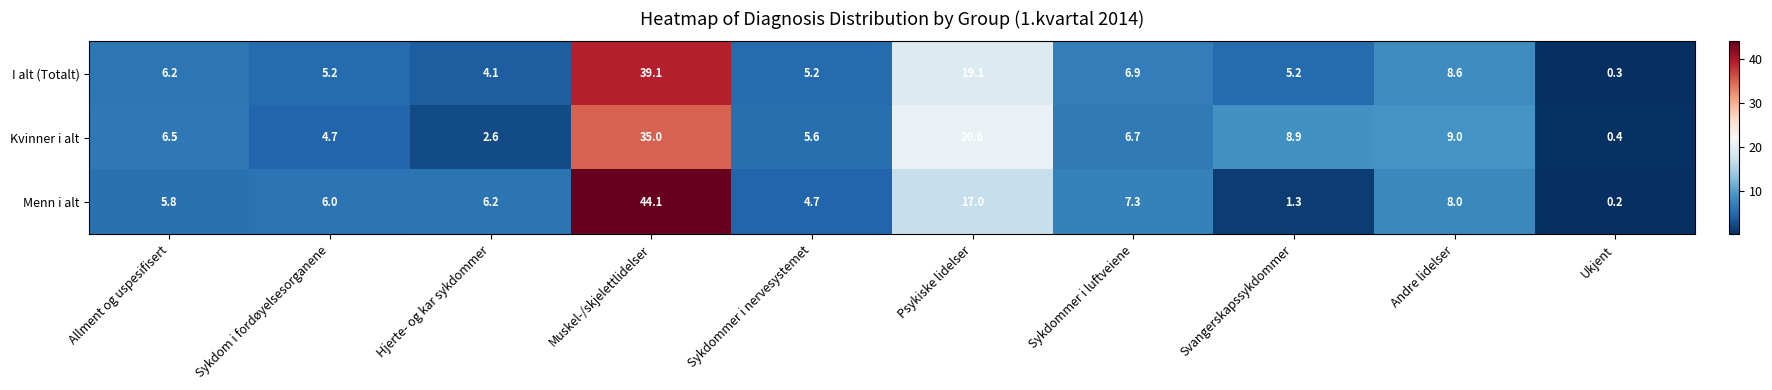

What is the smallest value displayed?

0.2